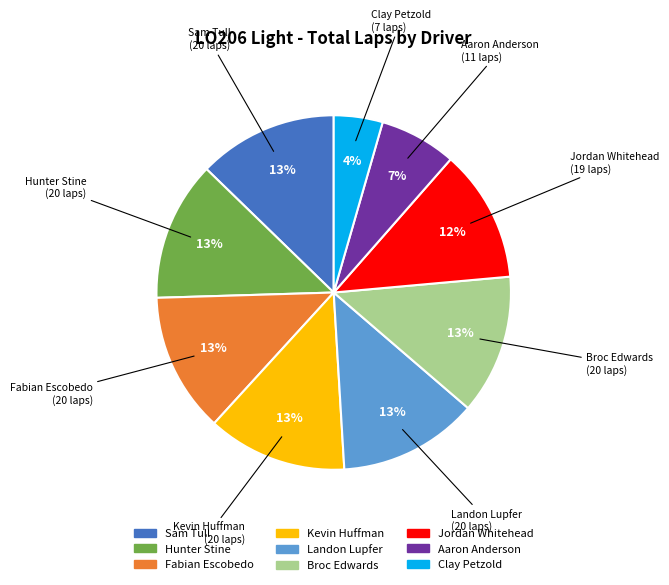

How many slices are in this pie chart?

9